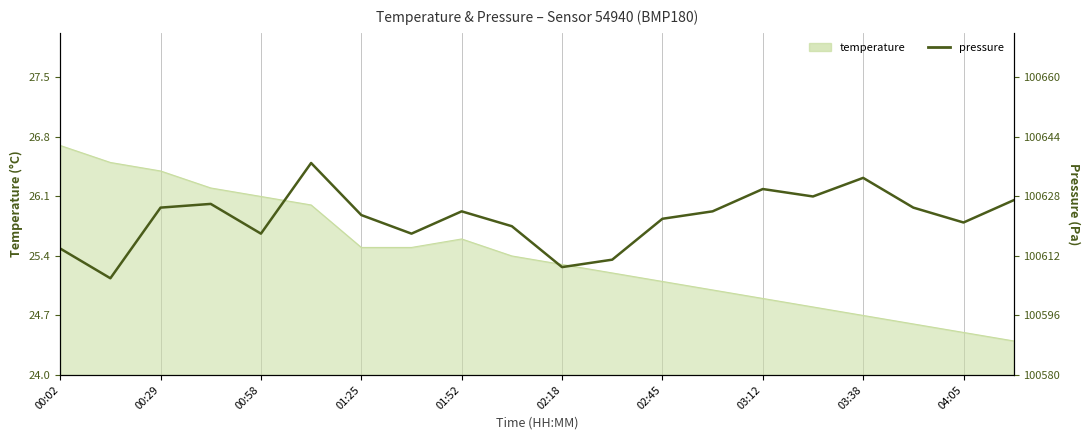

True or false: the data shows 1.0 at 03:38.

False